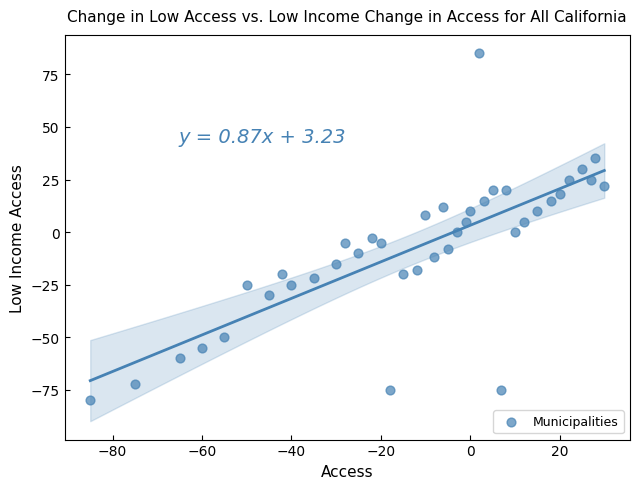

What is the range of Y values (max minus min)?

165